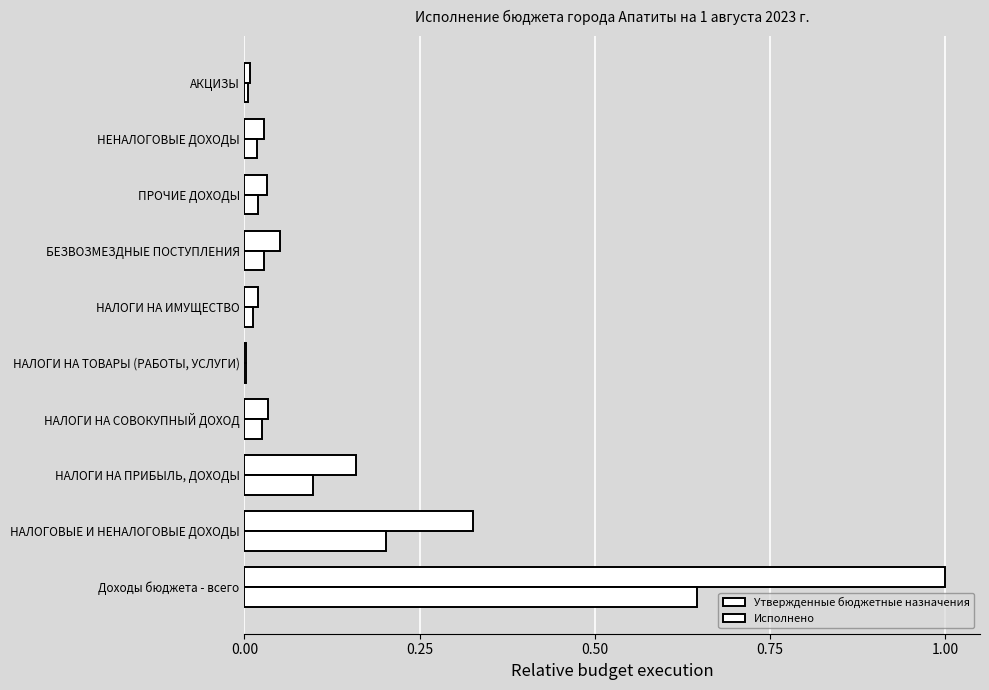

What is the maximum value shown in the chart?

1.0